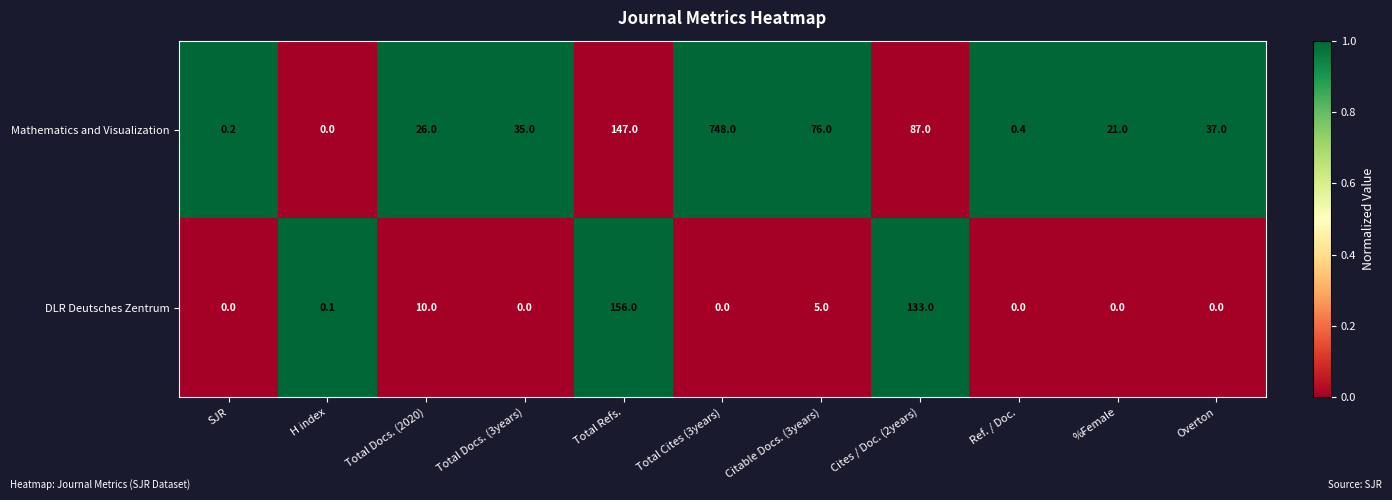

What is the difference between the Mathematics and Visualization values at Cites / Doc. (2years) and Total Docs. (2020)?

61.0